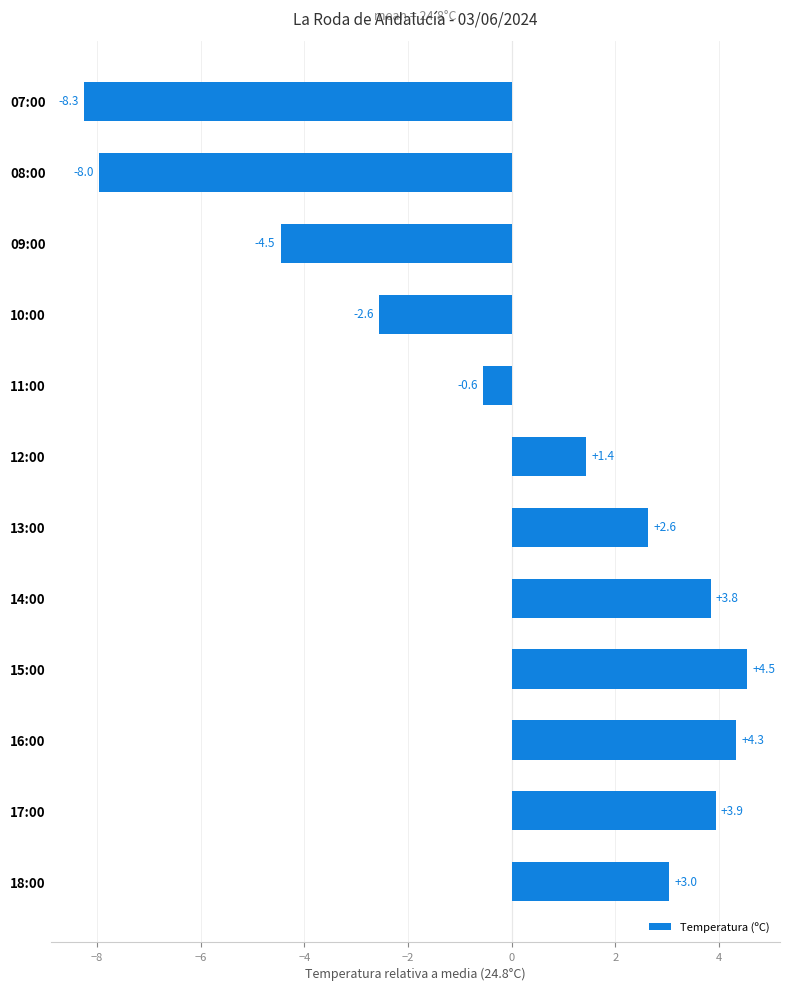

Rank the categories by value from lowest to highest.

07:00, 08:00, 09:00, 10:00, 11:00, 12:00, 13:00, 18:00, 14:00, 17:00, 16:00, 15:00